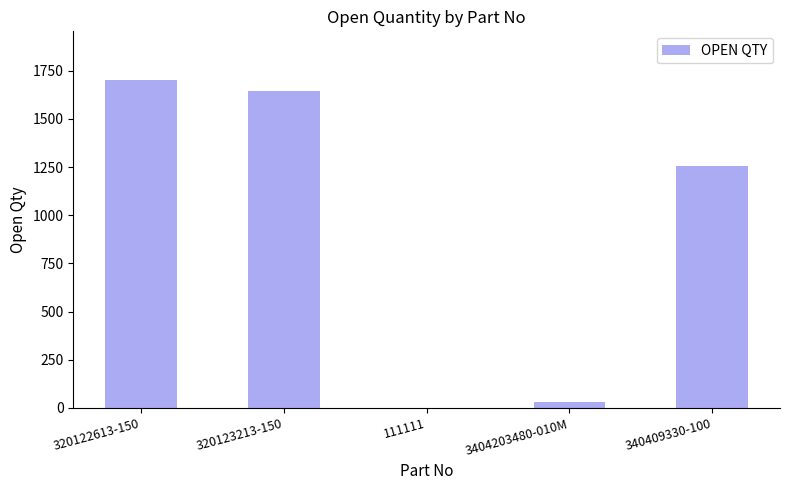

Is it true that the value at 340409330-100 is 1257?

True